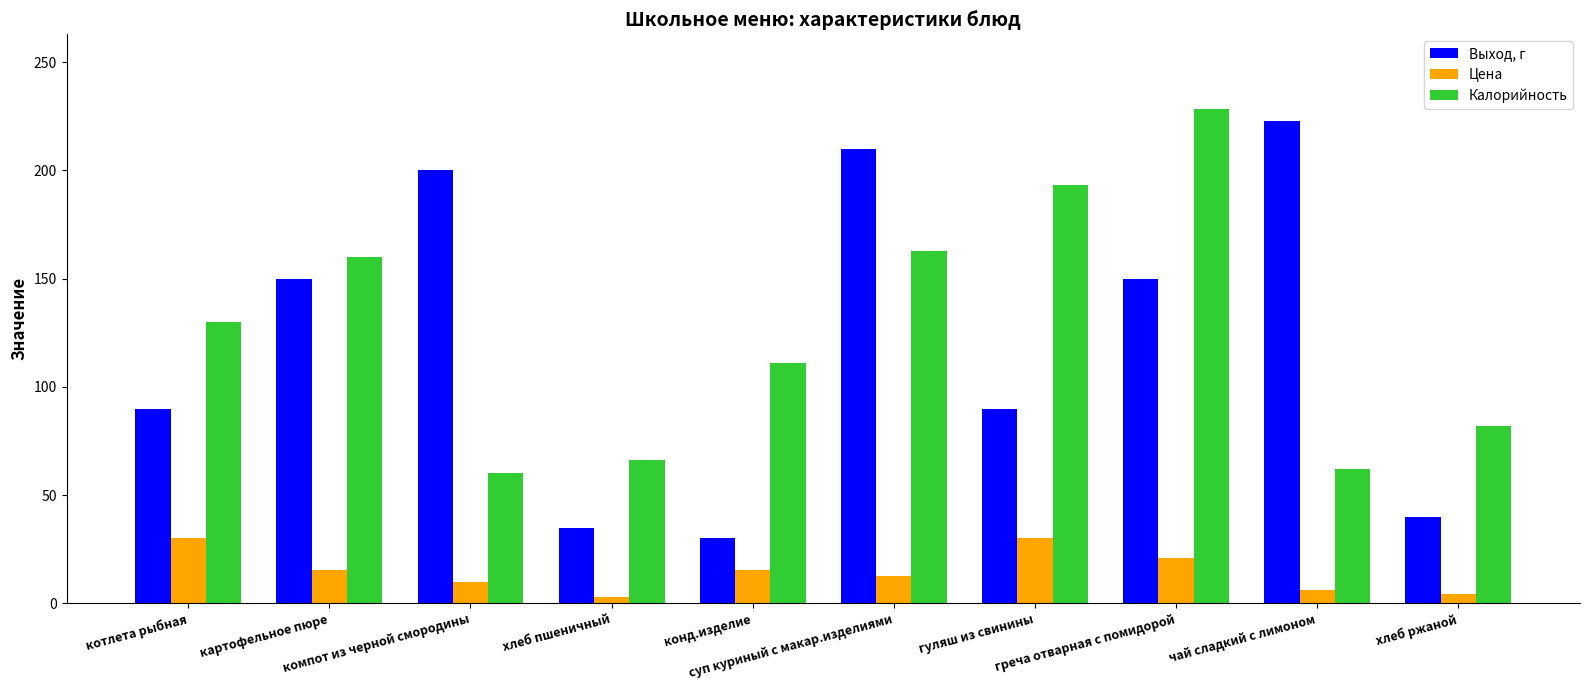

At how many categories does at least one series exceed 118?

7